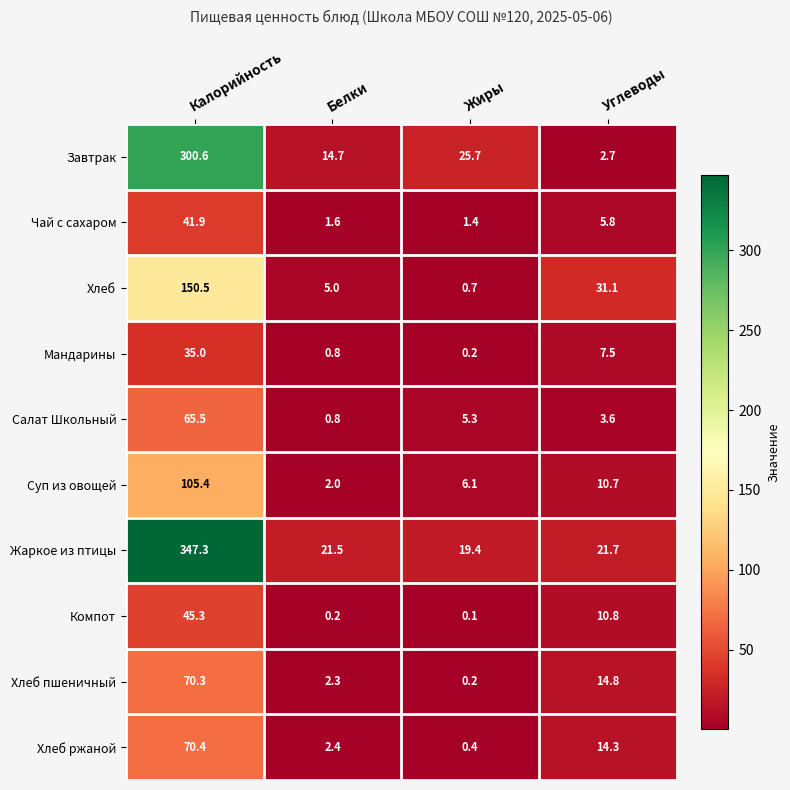

Is the value of Хлеб at Углеводы greater than the value of Хлеб пшеничный at Калорийность?

No